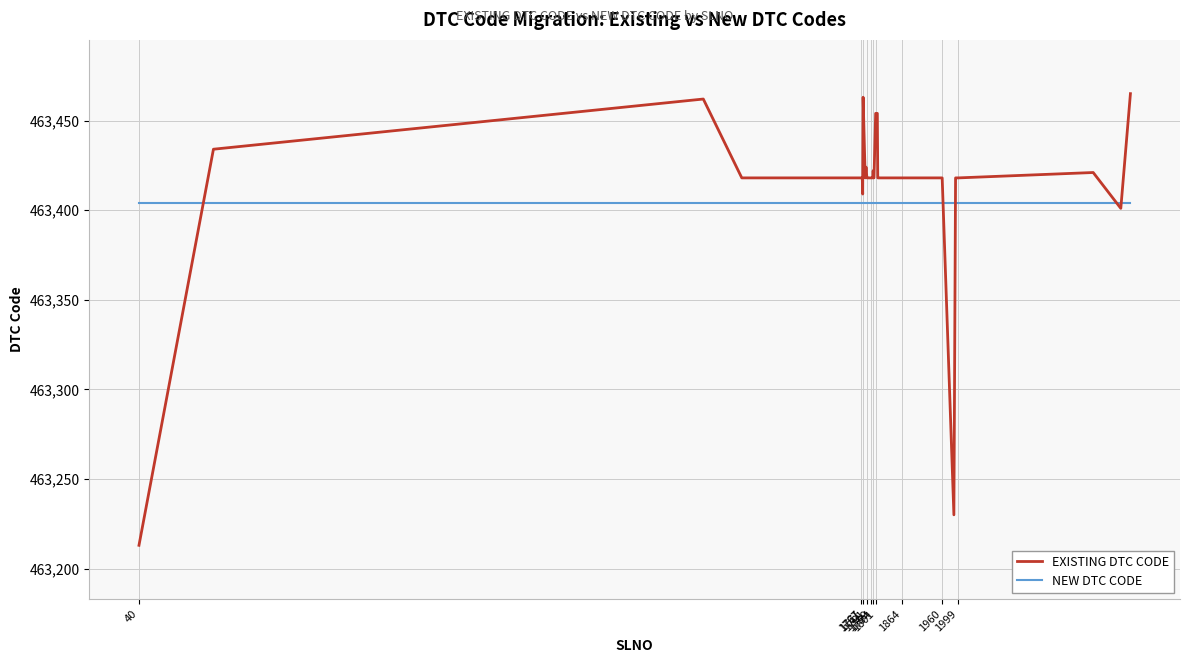

Which series has the widest spread of values?

EXISTING DTC CODE